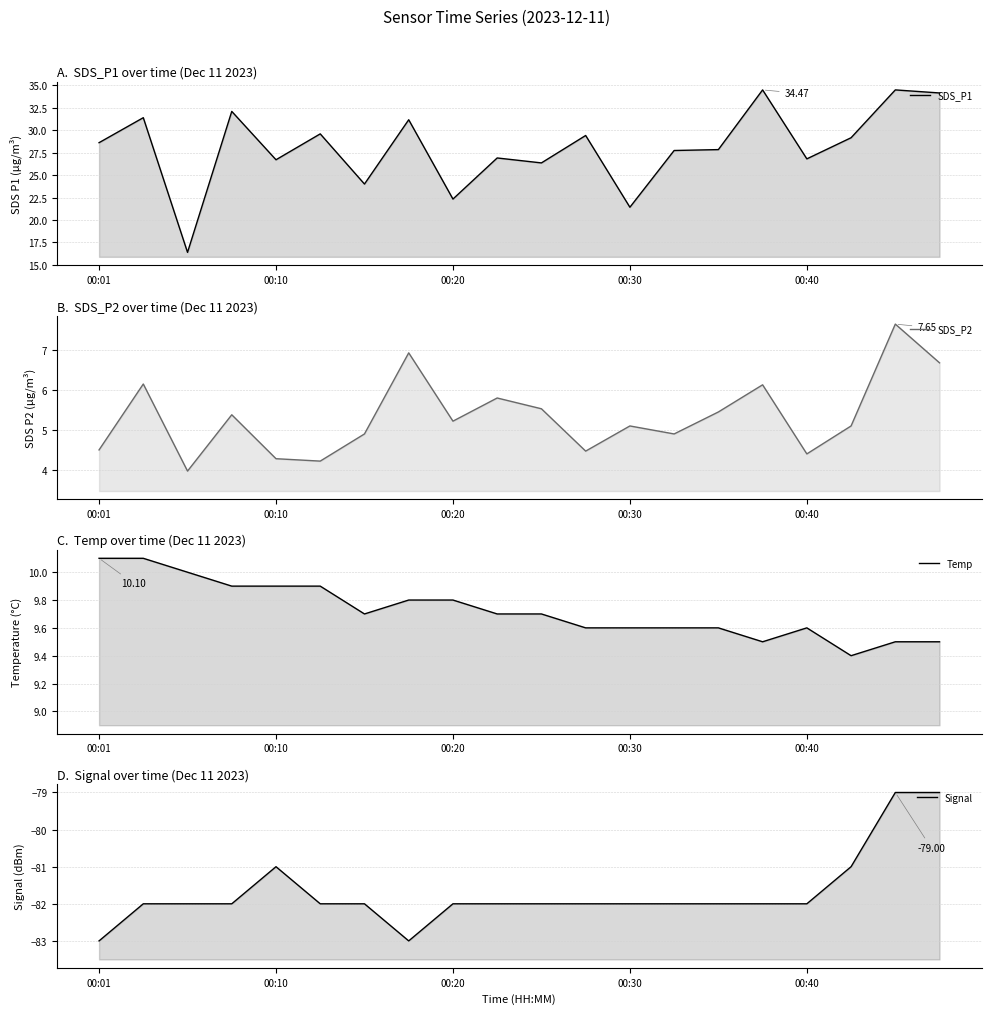

What is the difference between the maximum and second lowest values in the Signal series?

4.0